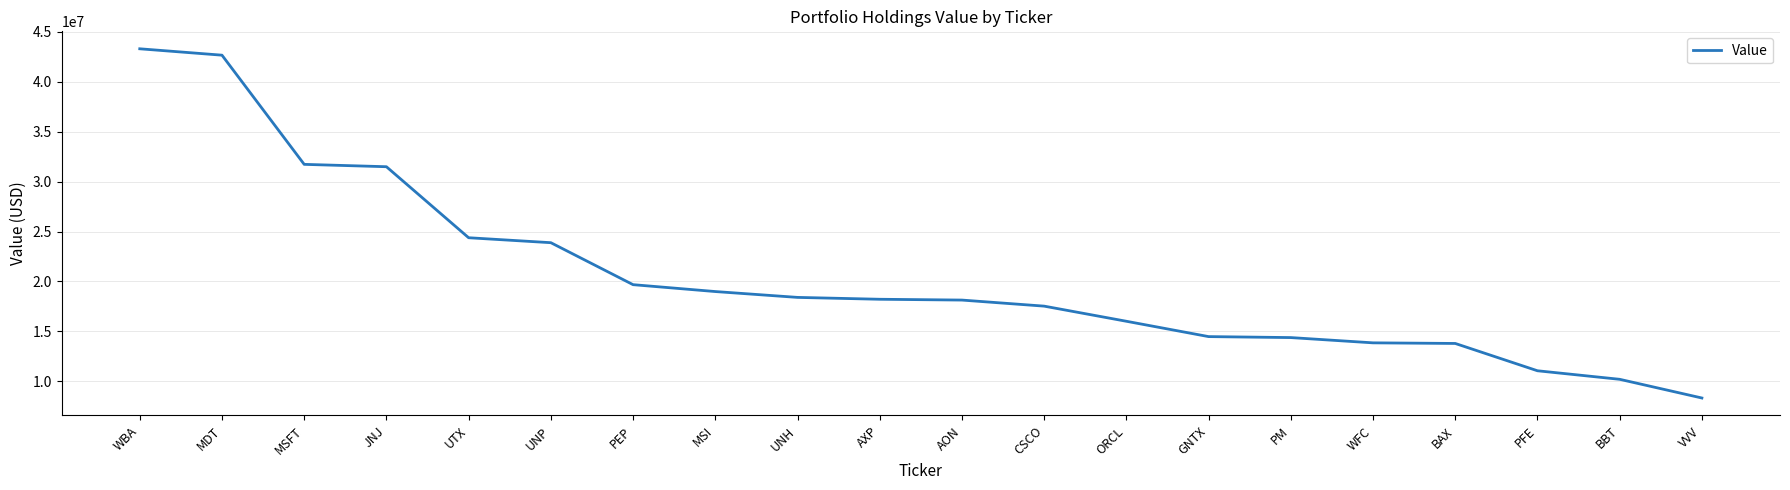

The chart shows a value of 18991000 at MSI. True or false?

True